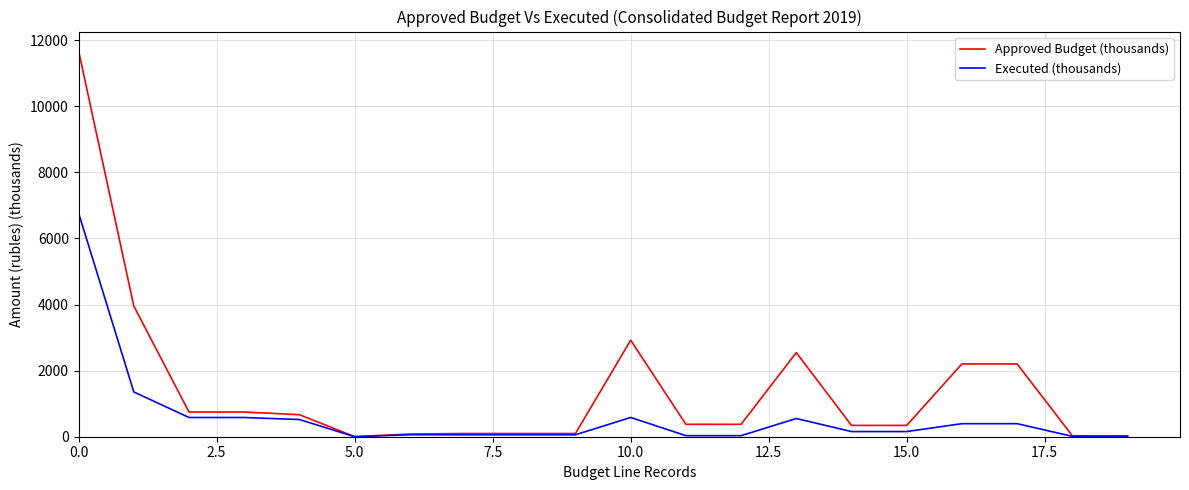

Which series has the widest spread of values?

Approved Budget (thousands)